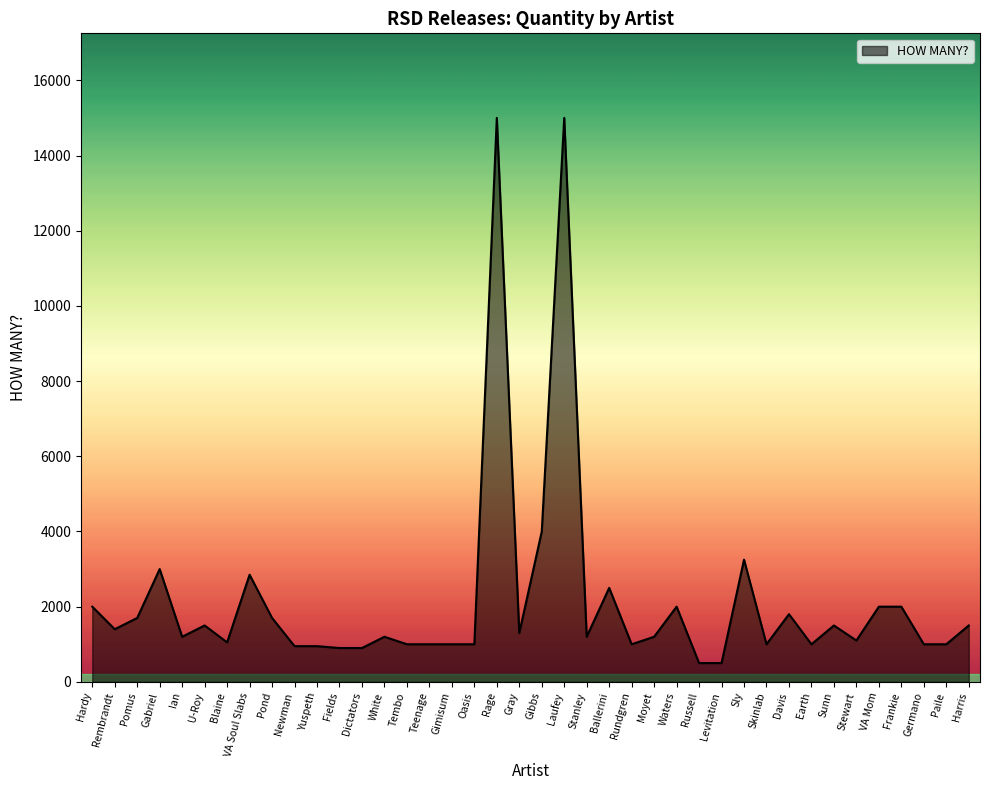

Between Newman and Moyet, which is larger?

Moyet